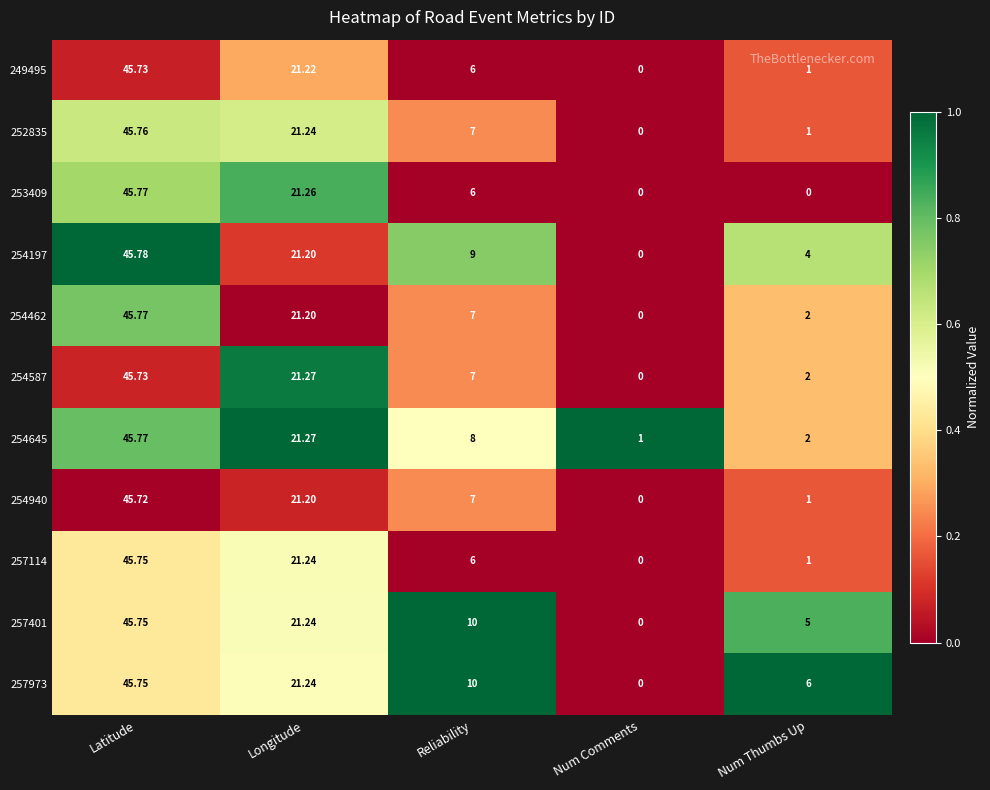

At which label is 257401 closest to 22?

Longitude